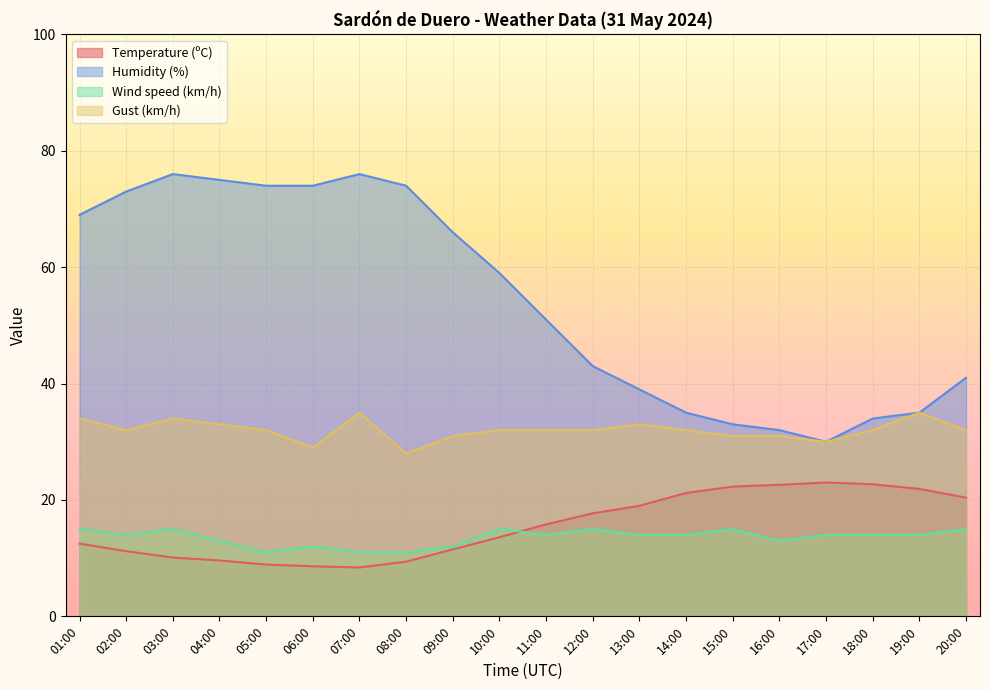

How many lines are shown in the chart?

4